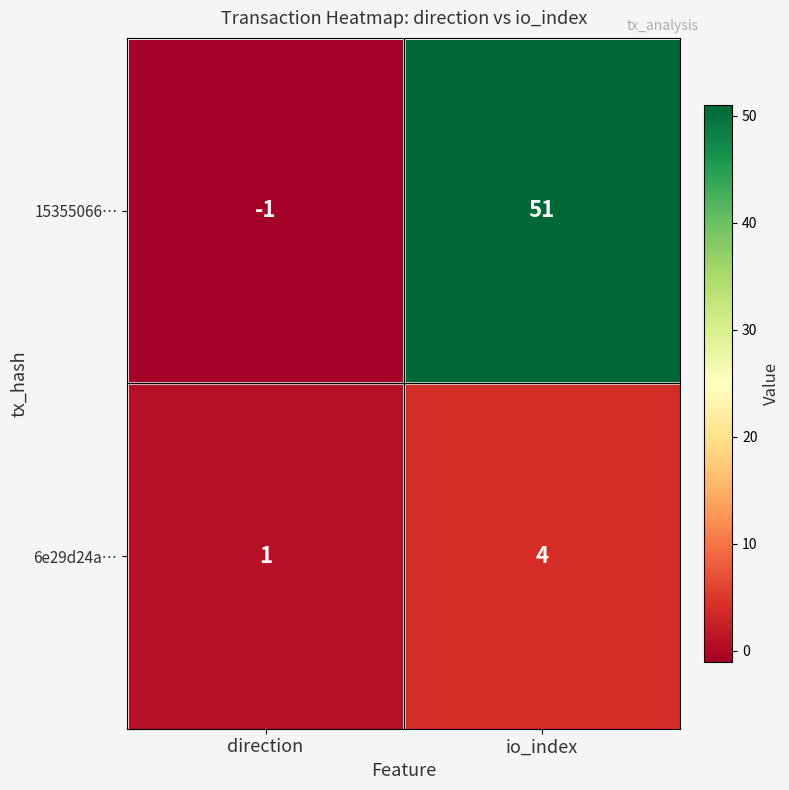

List the series in order of their overall mean, lowest first.

6e29d24a…, 15355066…